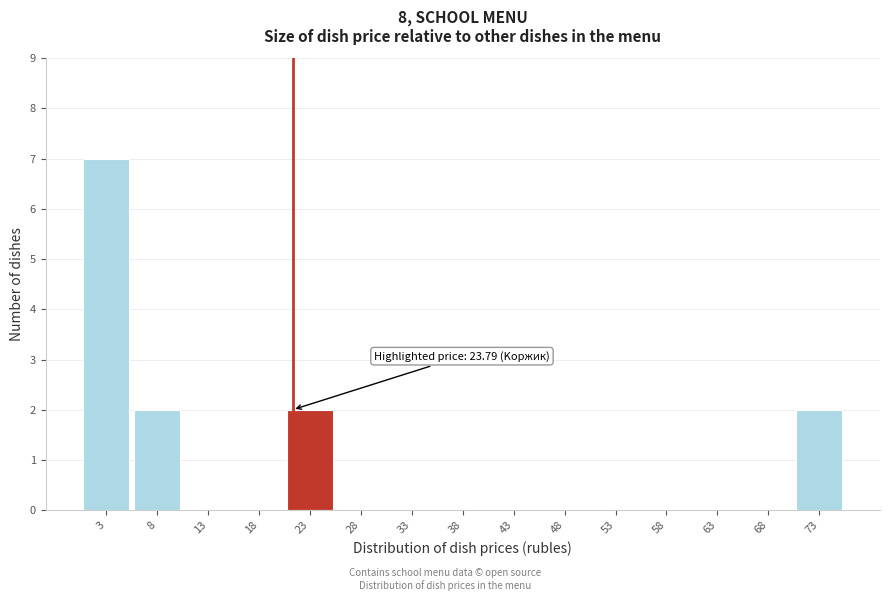

Reading left to right, extract all data points from this chart.

3=7	8=2	13=0	18=0	23=2	28=0	33=0	38=0	43=0	48=0	53=0	58=0	63=0	68=0	73=2